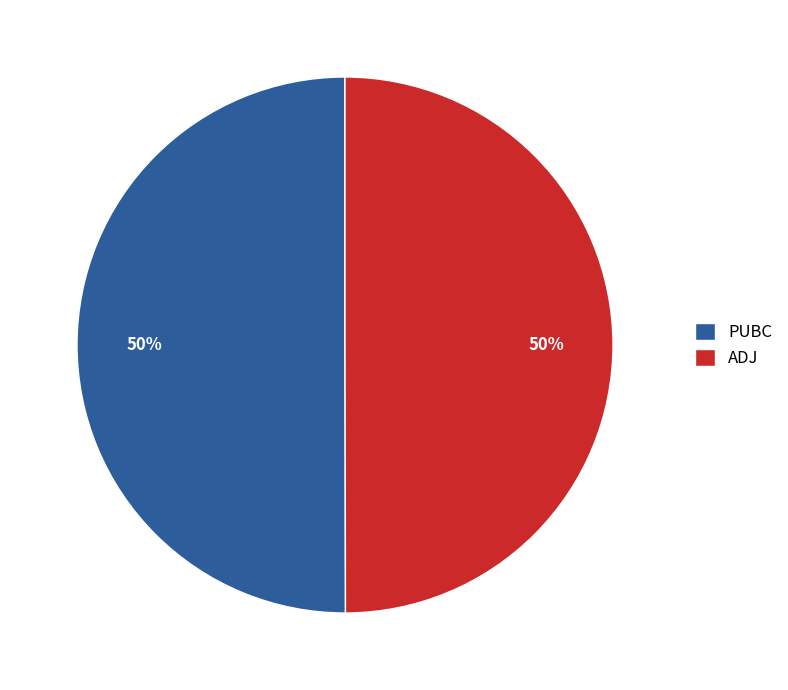

How many segments does this pie chart have?

2